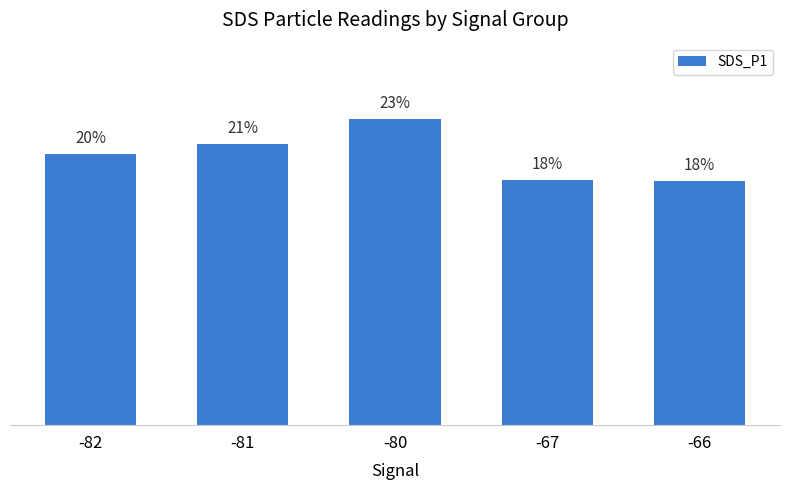

Rank the categories by value from lowest to highest.

-66, -67, -82, -81, -80